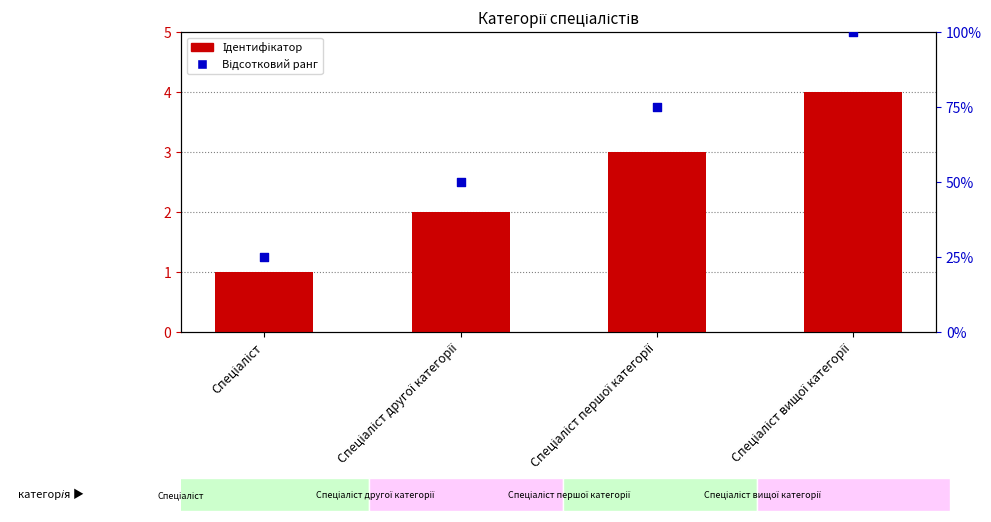

What are all the series names shown in the legend?

Ідентифікатор, Відсотковий ранг